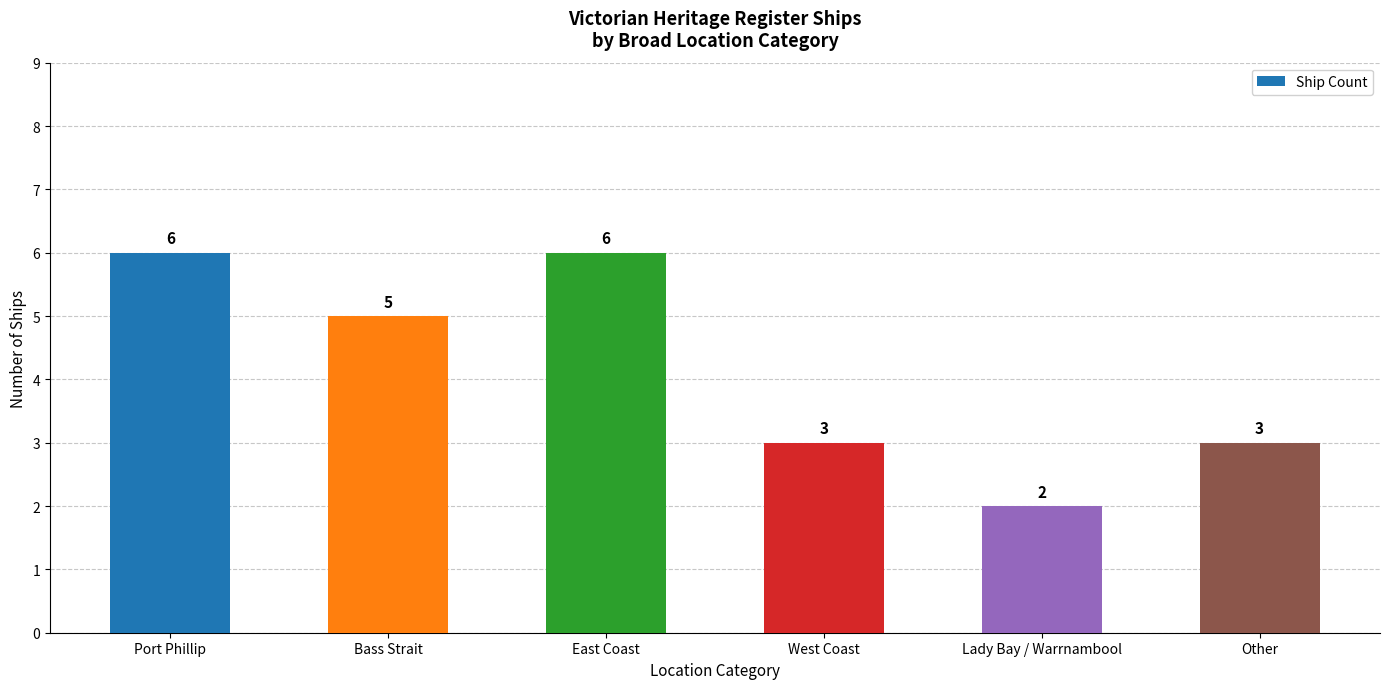

Are the bars horizontal?

No